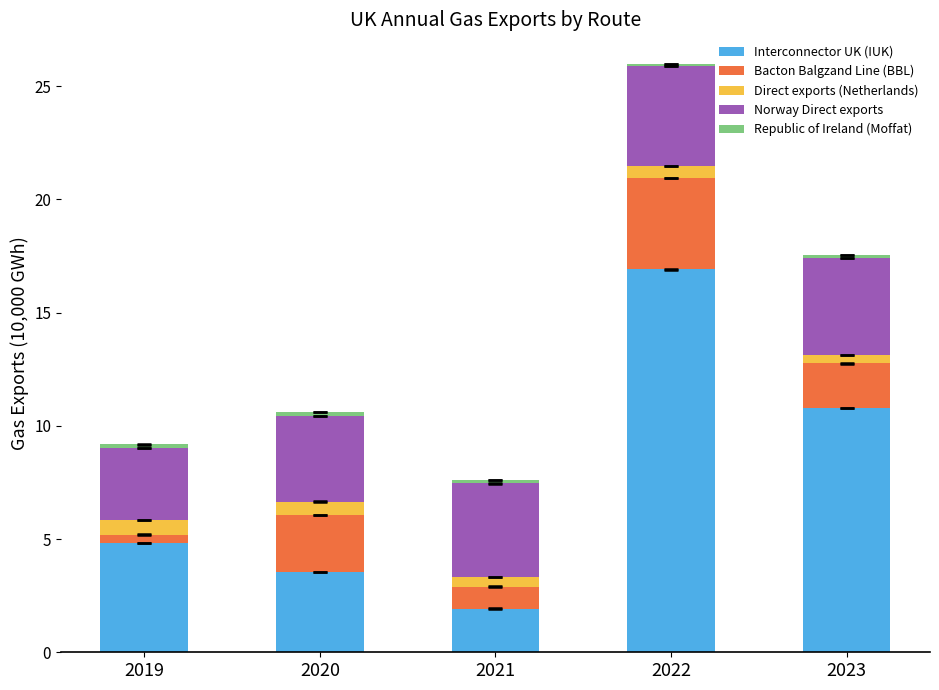

What is the minimum value for Interconnector UK (IUK)?

1.9